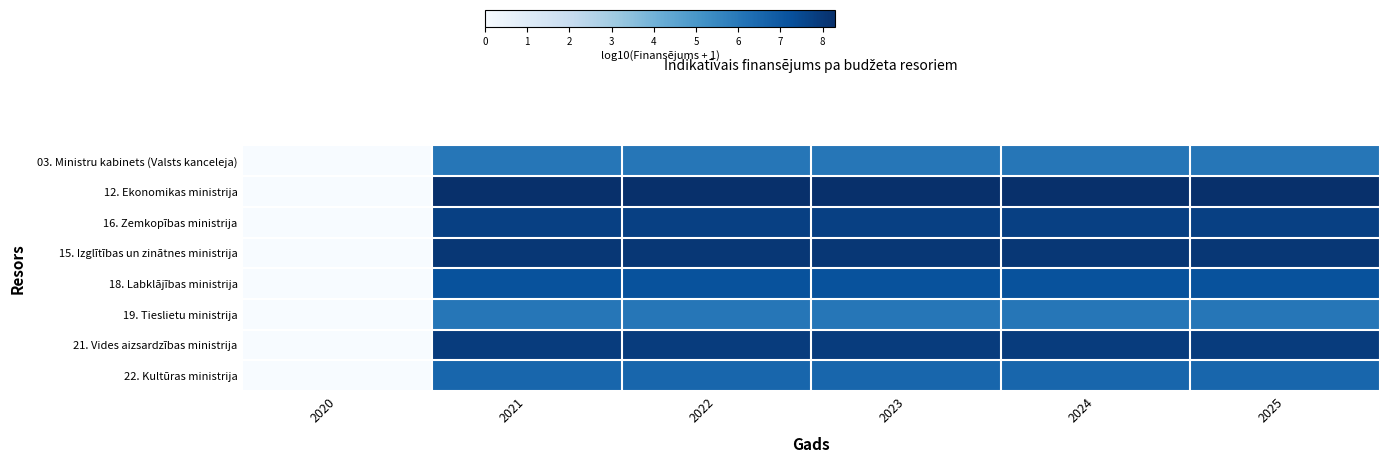

Which series has the largest range (max minus min)?

12. Ekonomikas ministrija